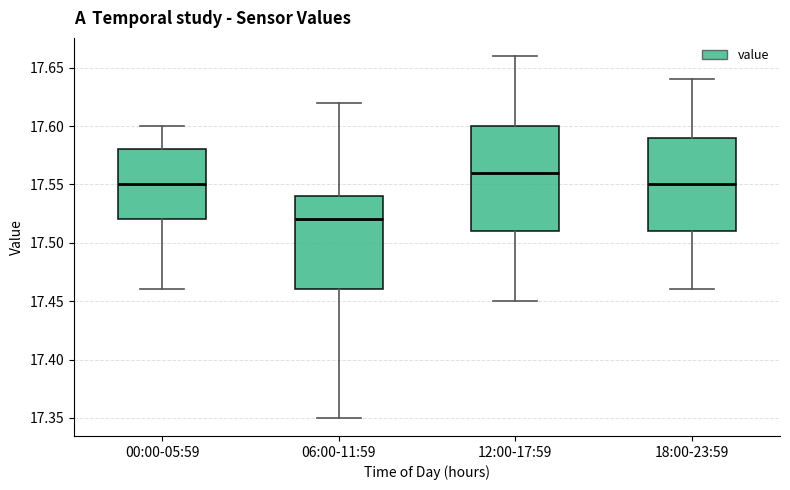

Which box is the tallest, from its lower edge to its upper edge?

12:00-17:59